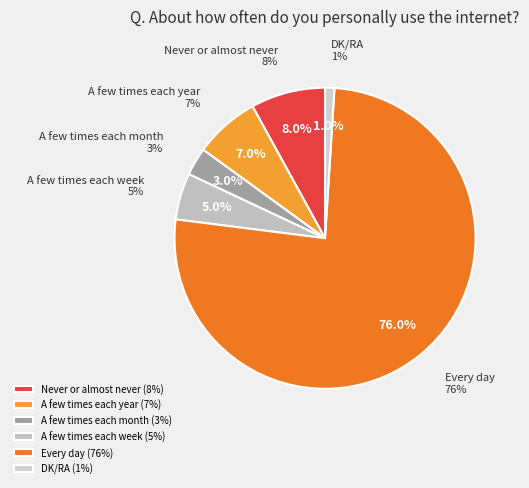

Which slice represents more than half of the pie?

Every day